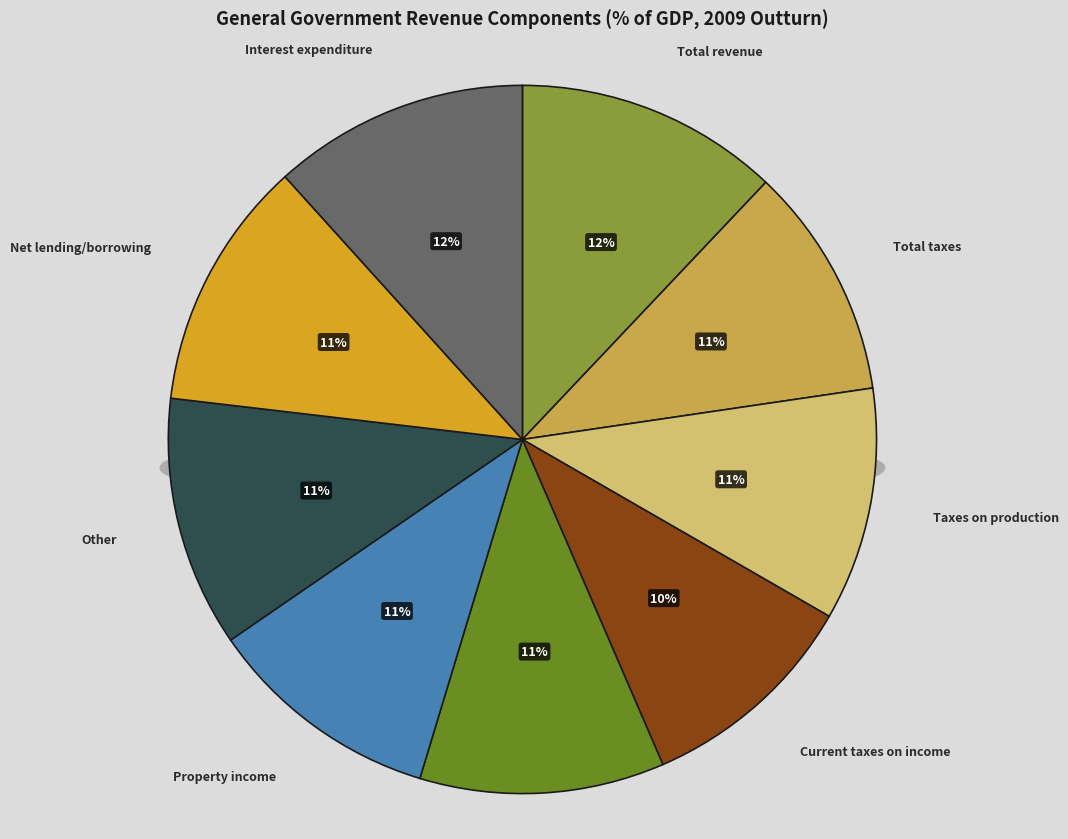

How many segments does this pie chart have?

9